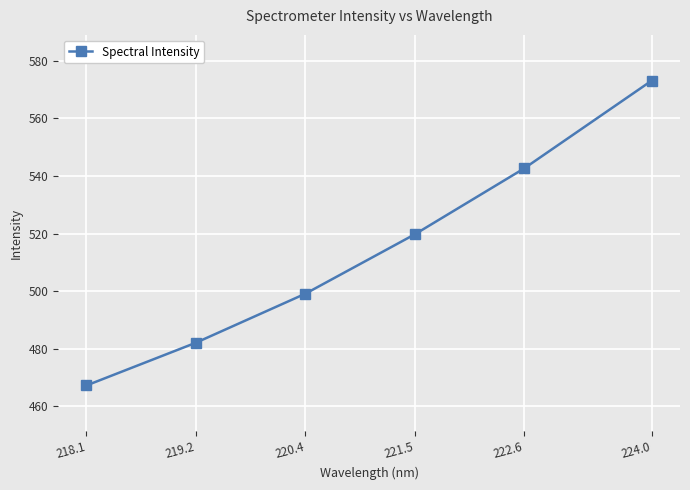

Which category has the lowest value across all series?

218.1